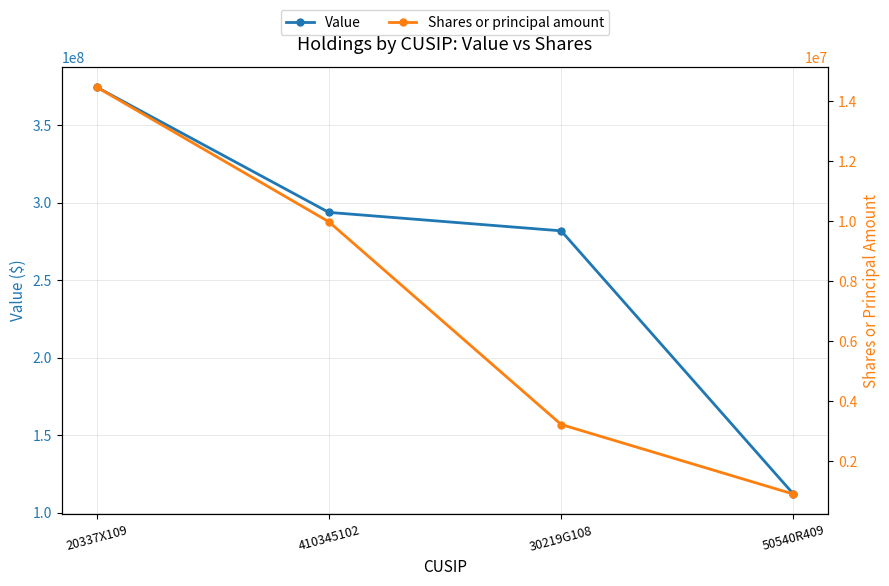

What is the sum of the Value values at 50540R409 and 410345102?

405678000